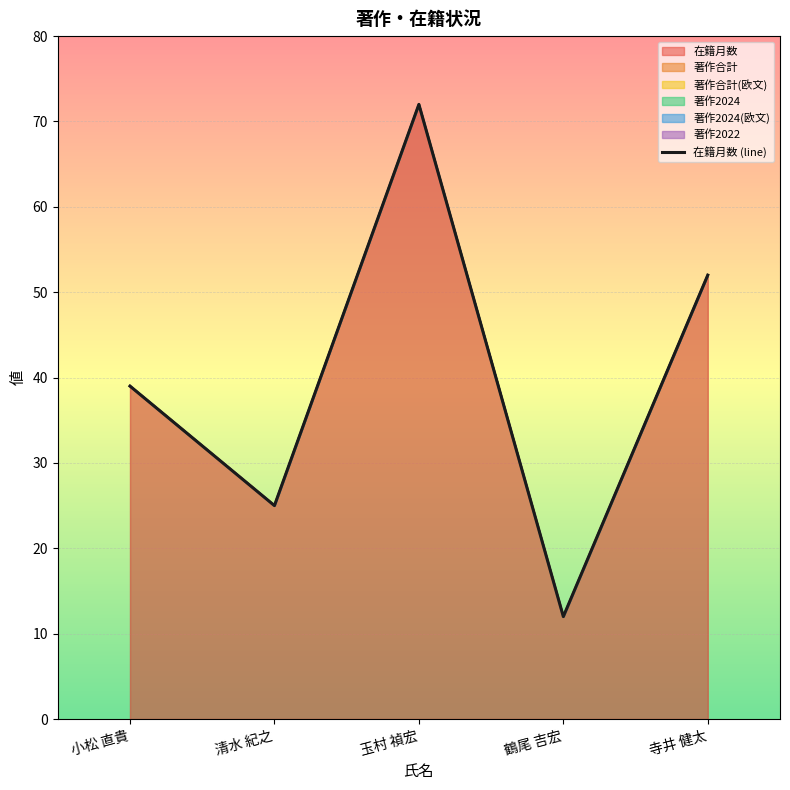

Reading right to left, what are all the values shown in this chart?

寺井 健太=52	鶴尾 吉宏=12	玉村 禎宏=72	清水 紀之=25	小松 直貴=39